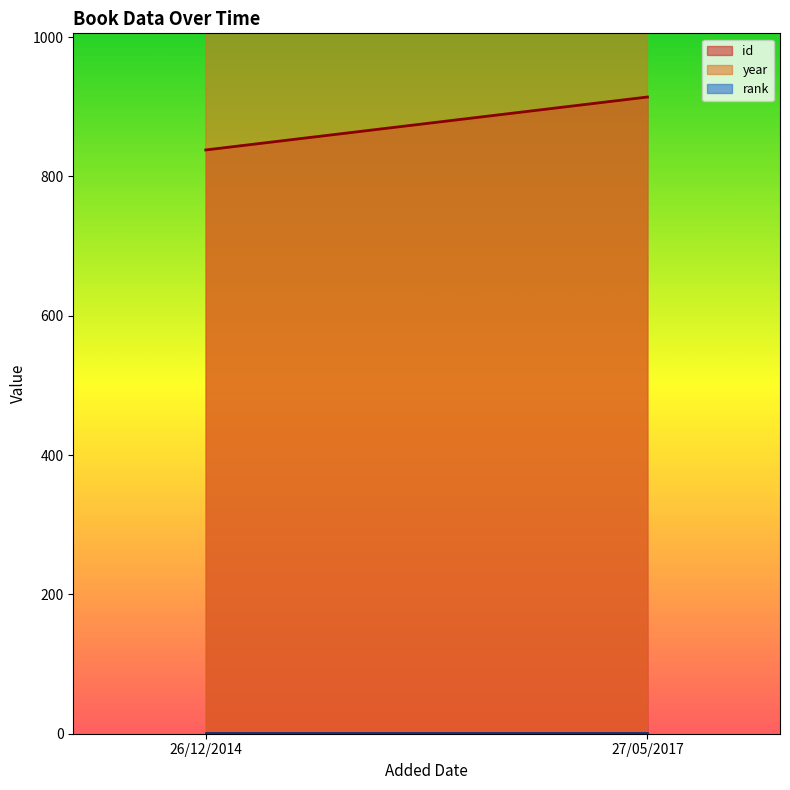

Which series has the largest range (max minus min)?

id